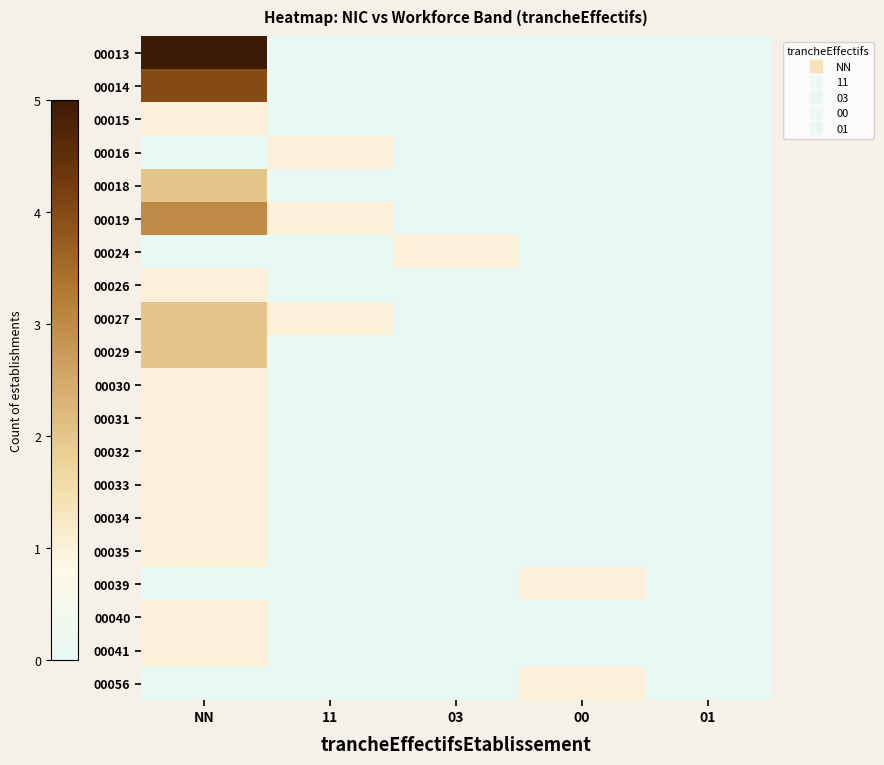

Reading left to right, transcribe all the data shown in this chart.

00013: NN=5	11=0	03=0	00=0	01=0
00014: NN=4	11=0	03=0	00=0	01=0
00015: NN=1	11=0	03=0	00=0	01=0
00016: NN=0	11=1	03=0	00=0	01=0
00018: NN=2	11=0	03=0	00=0	01=0
00019: NN=3	11=1	03=0	00=0	01=0
00024: NN=0	11=0	03=1	00=0	01=0
00026: NN=1	11=0	03=0	00=0	01=0
00027: NN=2	11=1	03=0	00=0	01=0
00029: NN=2	11=0	03=0	00=0	01=0
00030: NN=1	11=0	03=0	00=0	01=0
00031: NN=1	11=0	03=0	00=0	01=0
00032: NN=1	11=0	03=0	00=0	01=0
00033: NN=1	11=0	03=0	00=0	01=0
00034: NN=1	11=0	03=0	00=0	01=0
00035: NN=1	11=0	03=0	00=0	01=0
00039: NN=0	11=0	03=0	00=1	01=0
00040: NN=1	11=0	03=0	00=0	01=0
00041: NN=1	11=0	03=0	00=0	01=0
00056: NN=0	11=0	03=0	00=1	01=0